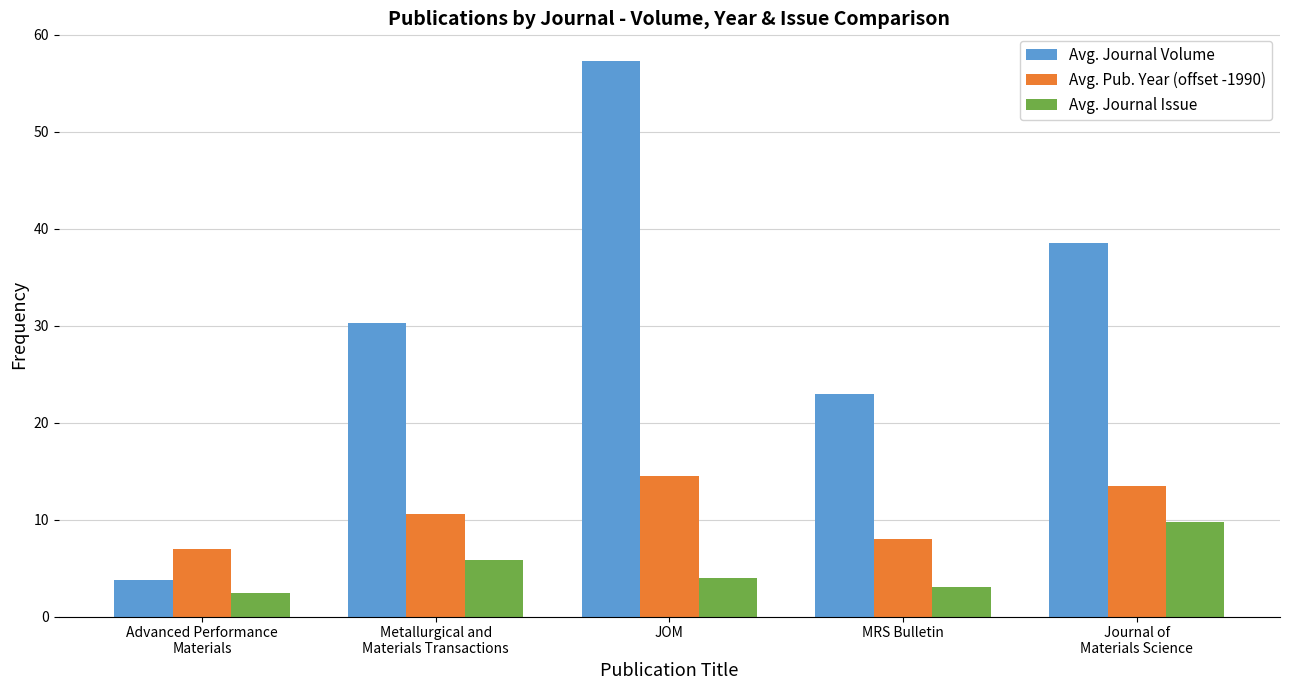

List the labels in order of Avg. Journal Volume value, smallest first.

Advanced Performance
Materials, MRS Bulletin, Metallurgical and
Materials Transactions, Journal of
Materials Science, JOM